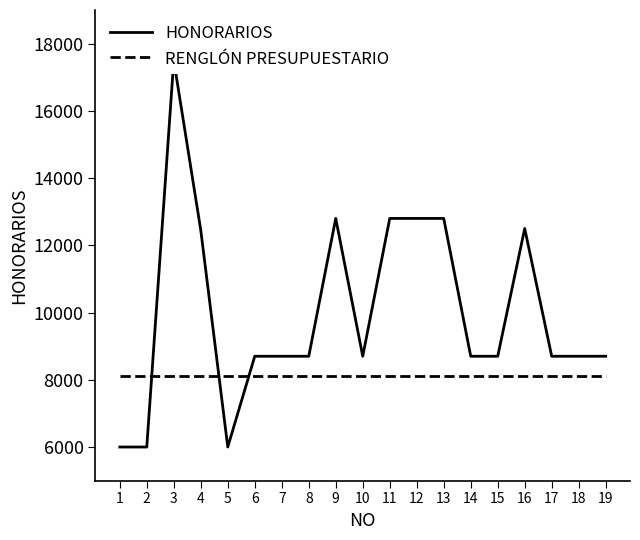

List the series in order of their overall mean, highest first.

HONORARIOS, RENGLÓN PRESUPUESTARIO